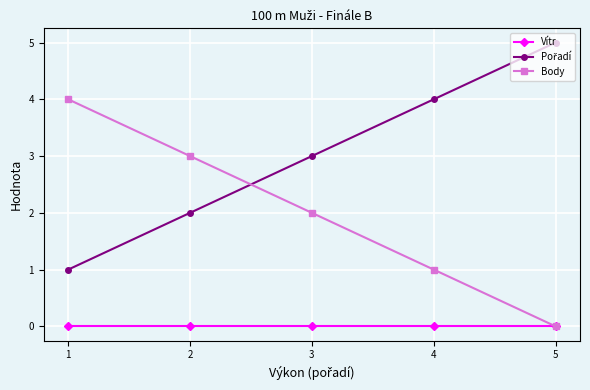

True or false: Body has a value of 1 at 3.

False